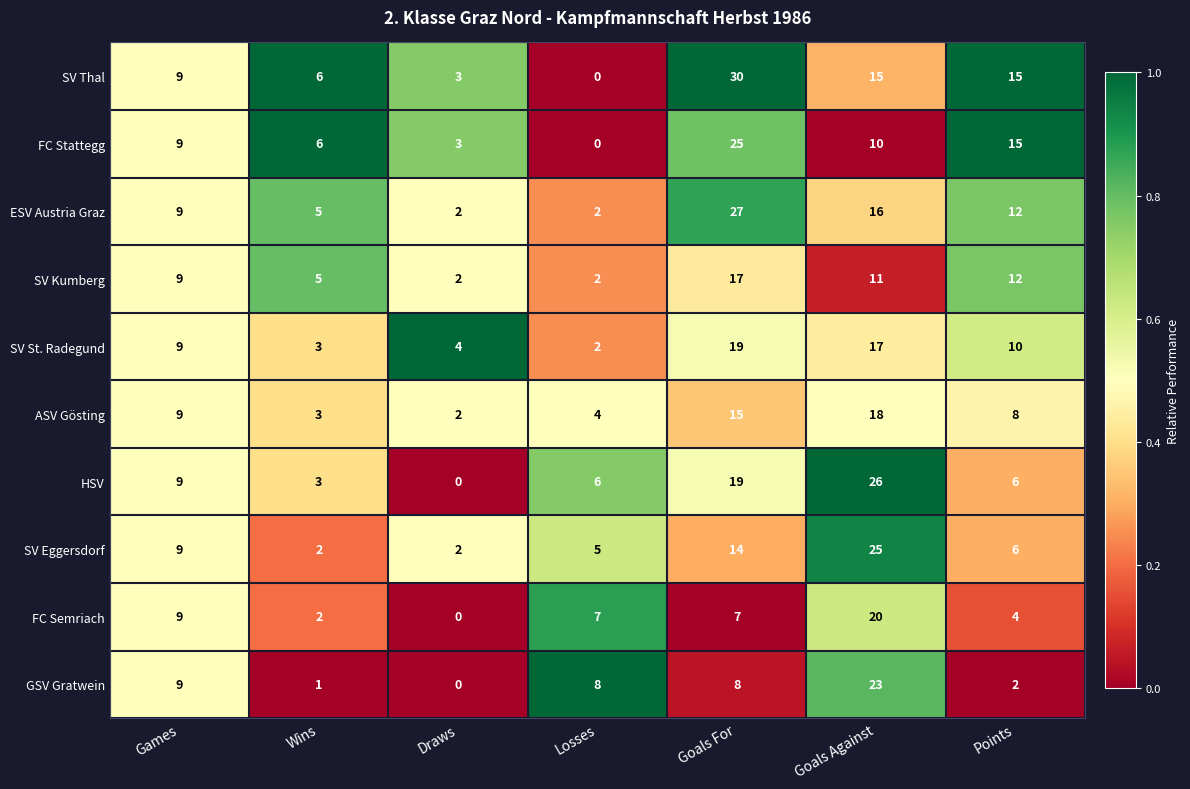

What is the sum of all SV St. Radegund values?

64